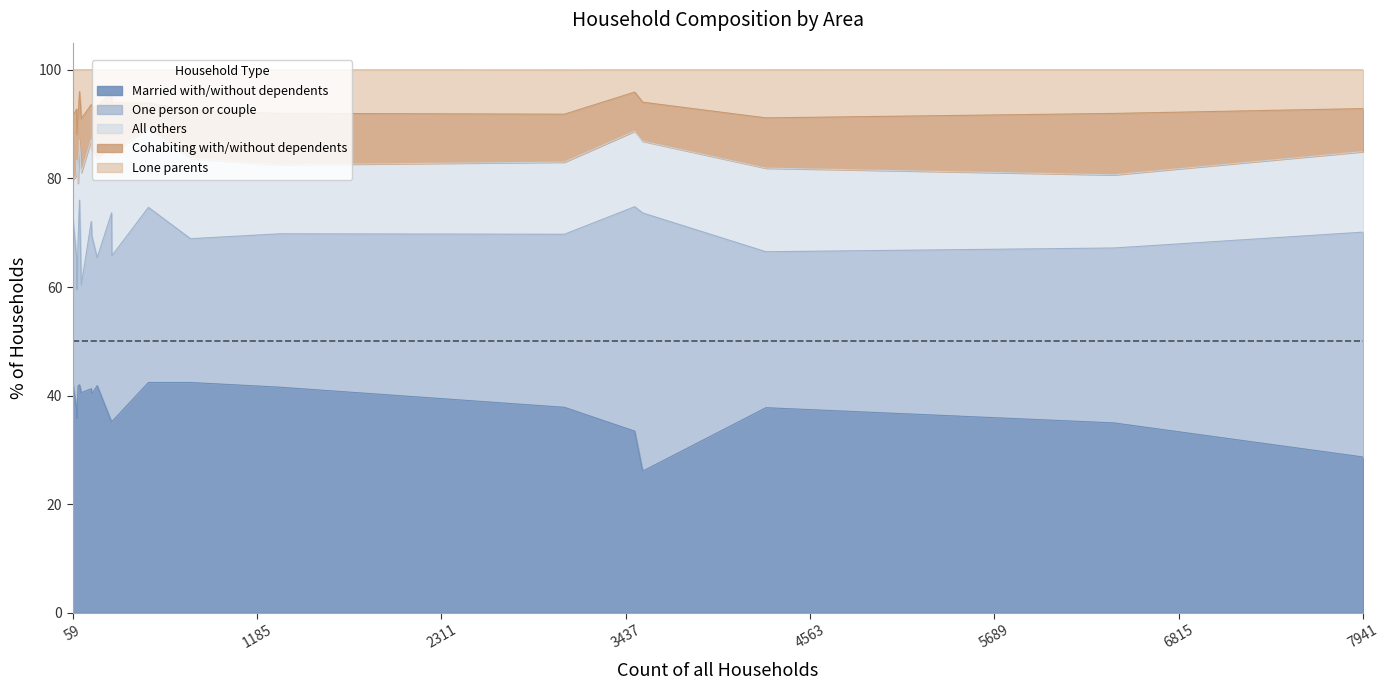

What are all the series names shown in the legend?

Married with/without dependents, One person or couple, All others, Cohabiting with/without dependents, Lone parents